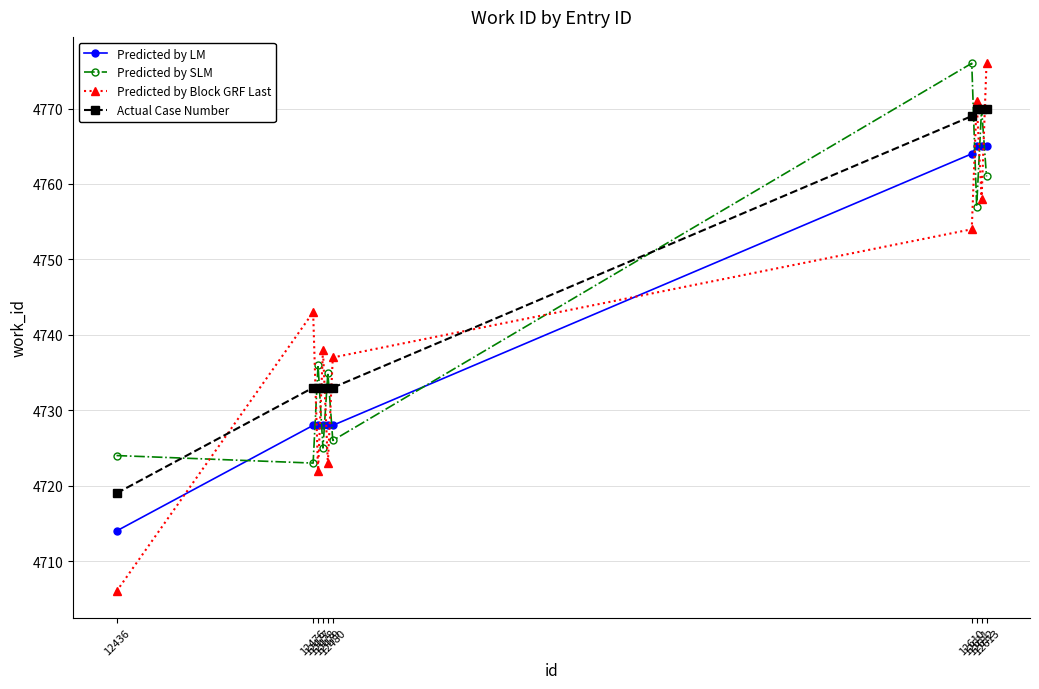

What is the difference between the Predicted by Block GRF Last values at 12436 and 12478?

32